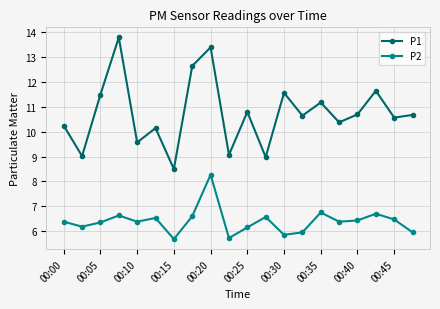

At how many categories does at least one series exceed 11?

7